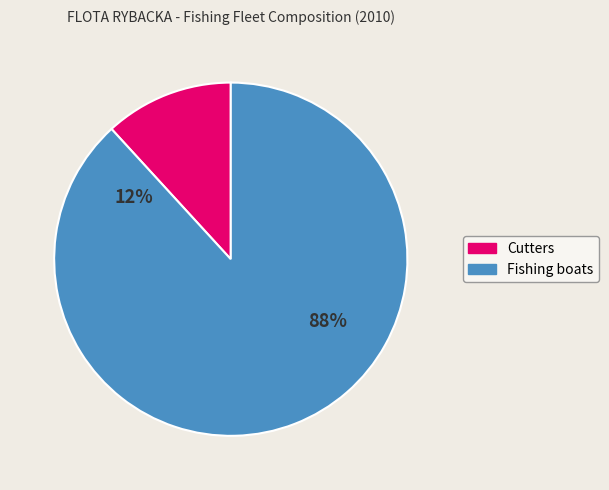

Which category accounts for the majority?

Fishing boats